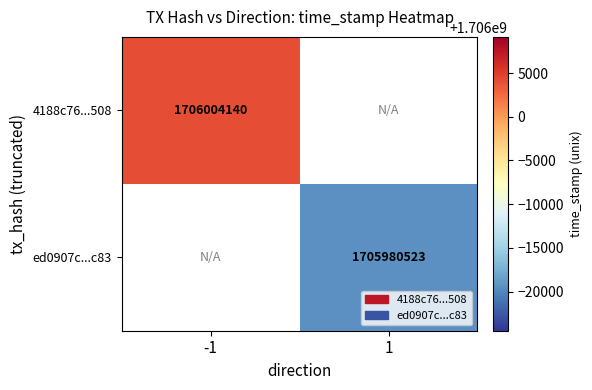

True or false: ed0907c...c83 has a value of 905512789 at 1.

False